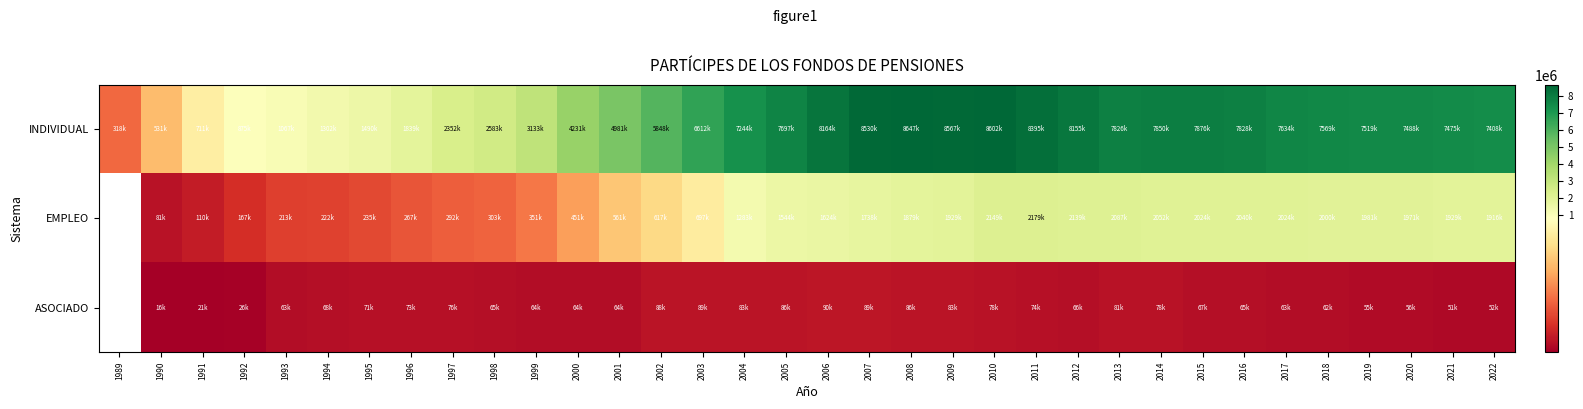

At 2014, list the series in order from largest to smallest.

INDIVIDUAL, EMPLEO, ASOCIADO